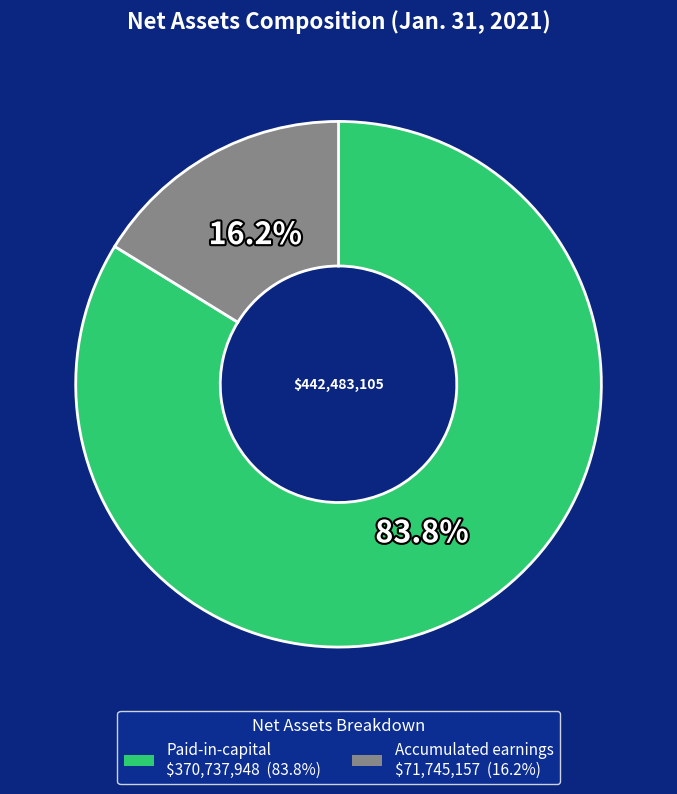

How many slices are in this pie chart?

2